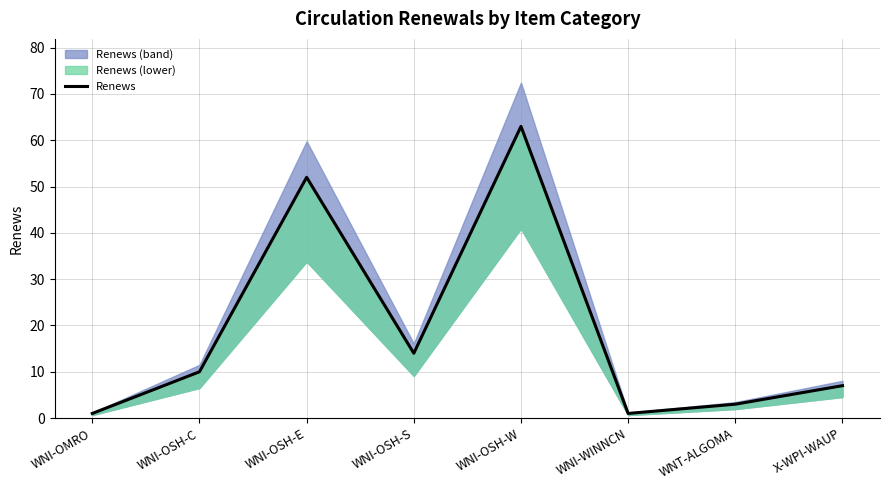

Reading left to right, transcribe all the data shown in this chart.

WNI-OMRO=1	WNI-OSH-C=10	WNI-OSH-E=52	WNI-OSH-S=14	WNI-OSH-W=63	WNI-WINNCN=1	WNT-ALGOMA=3	X-WPI-WAUP=7